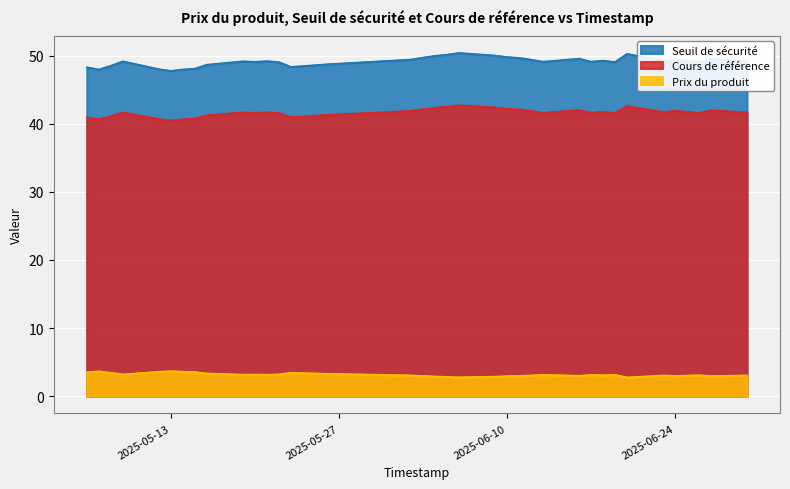

Where is the first local maximum for Prix du produit?

2